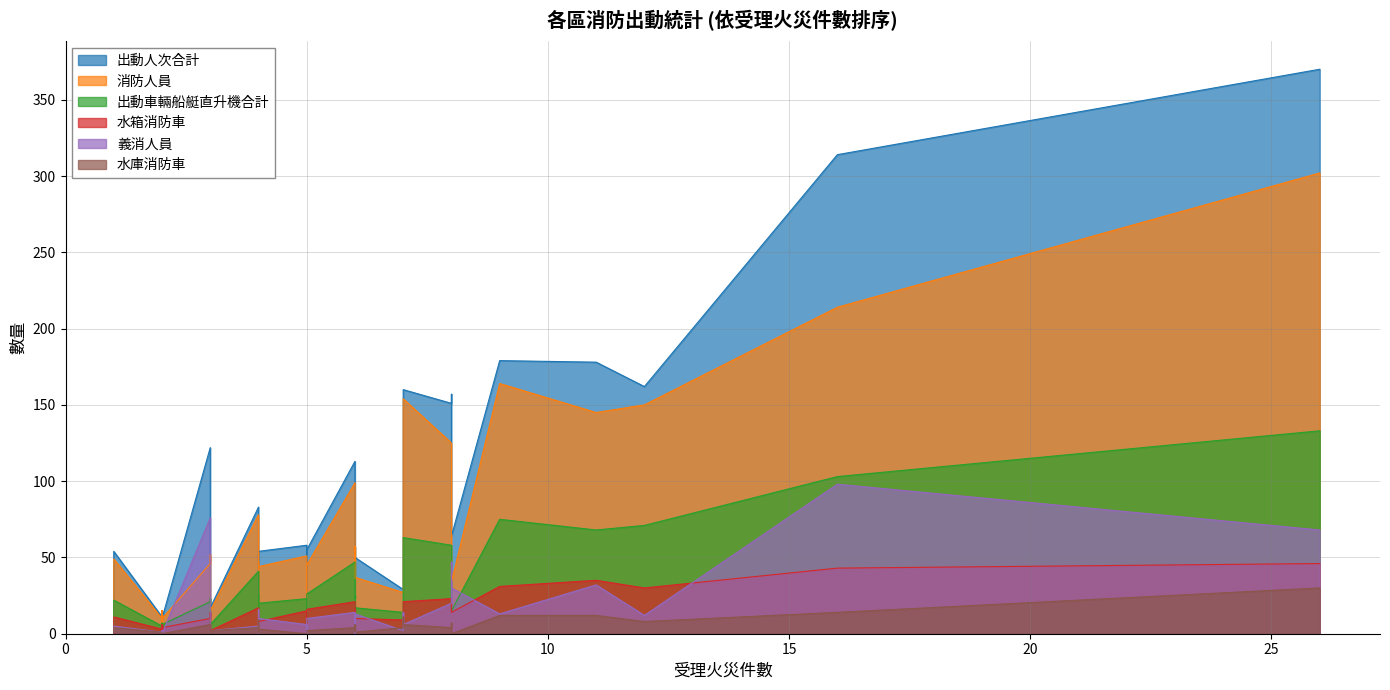

True or false: 出動人次合計 and 水箱消防車 cross at least once.

False